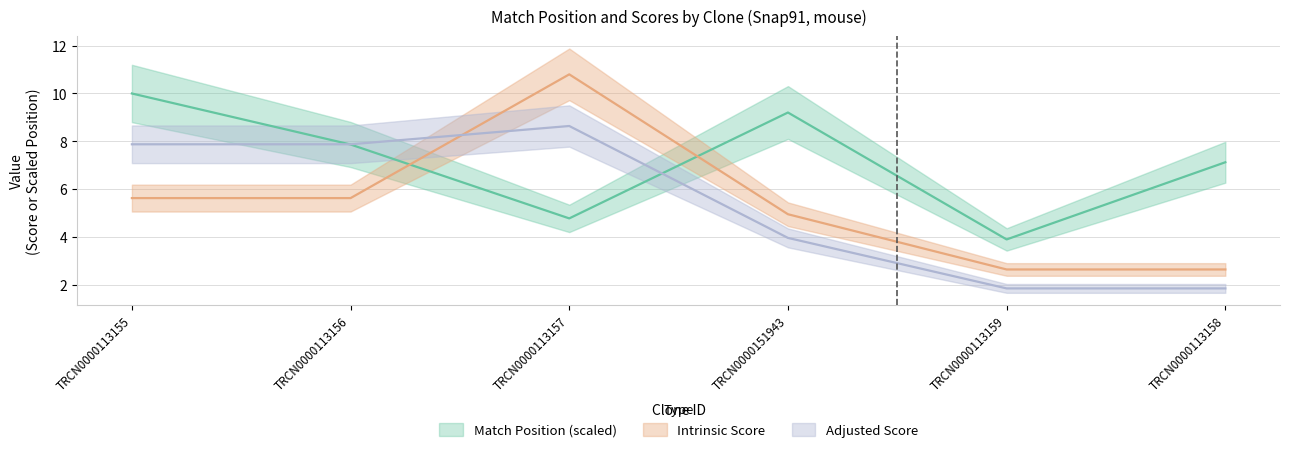

Where is the first local maximum for Match Position?

TRCN0000151943